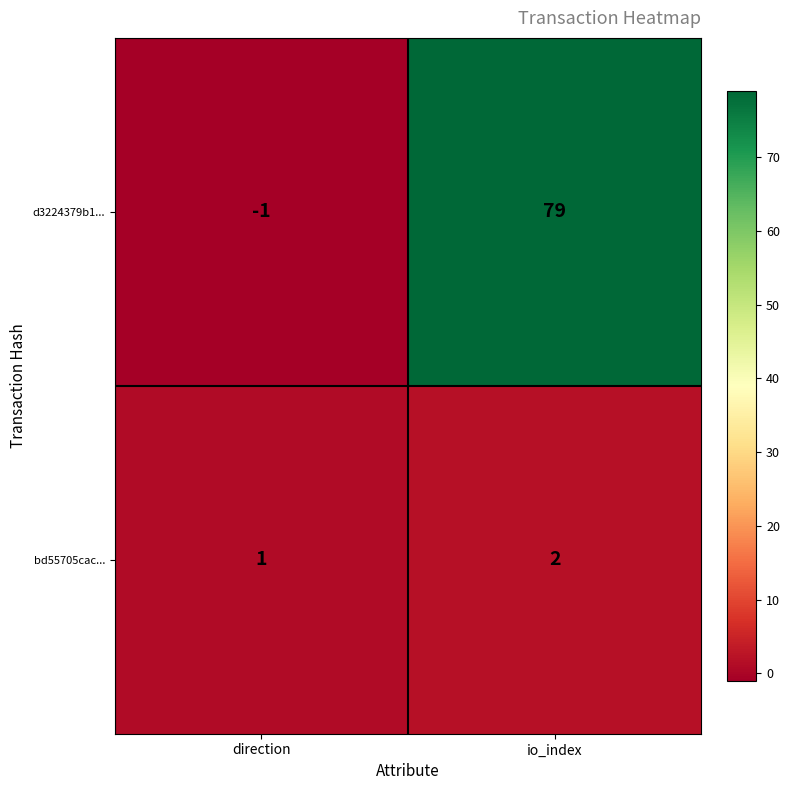

Which series has the widest spread of values?

d3224379b1...